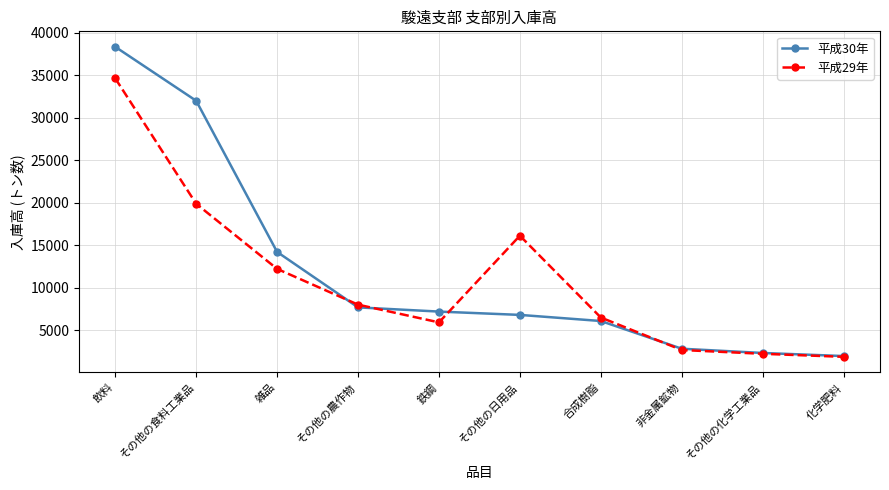

List the series in order of their peak value, lowest first.

平成29年, 平成30年